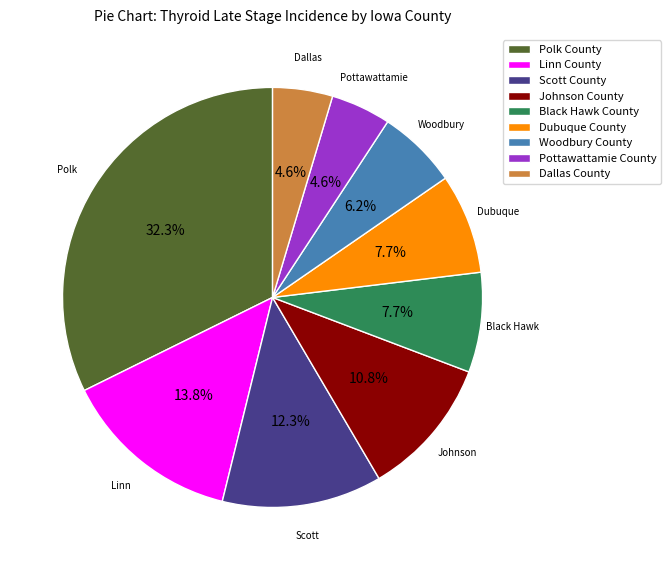

To the nearest percent, what percentage of the pie is Black Hawk County?

8%